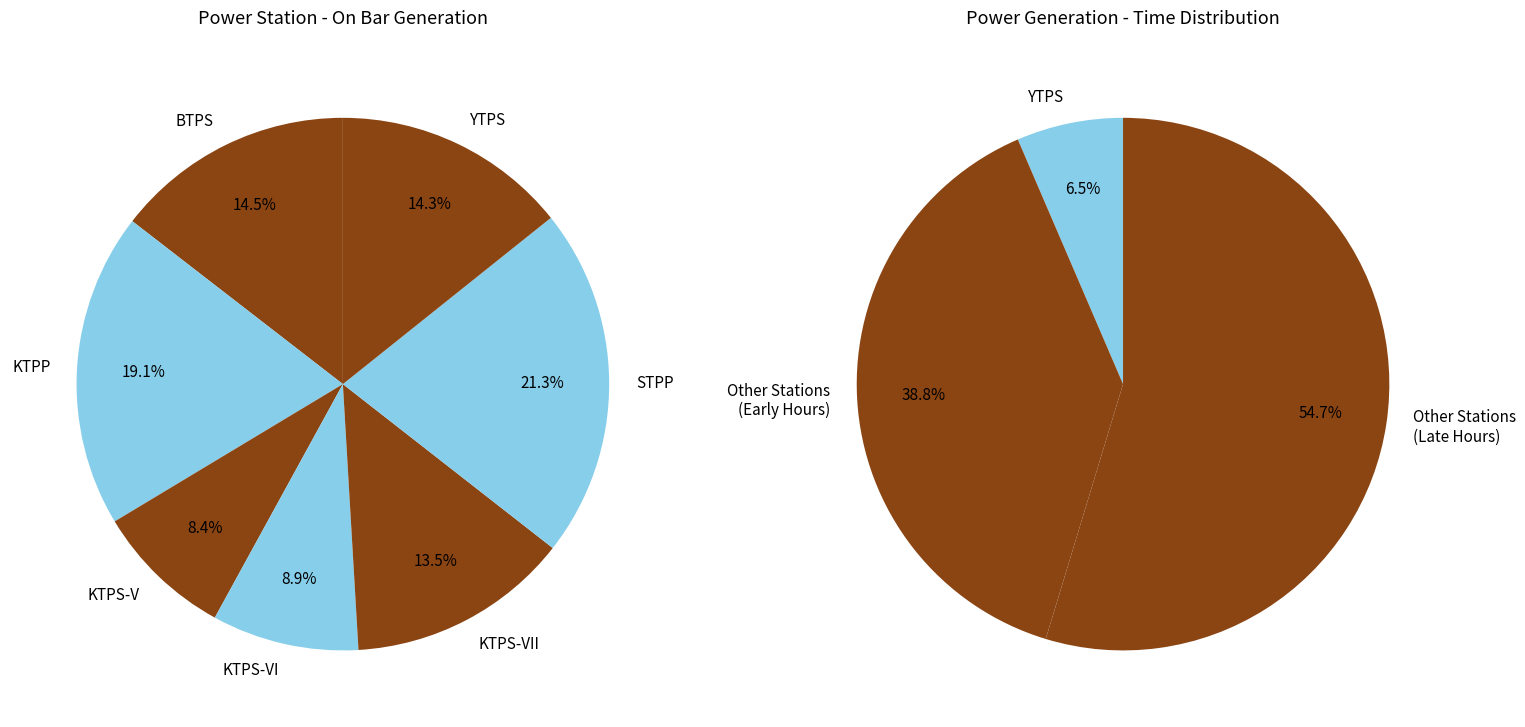

How much of the chart is everything except YTPS?

85.7%